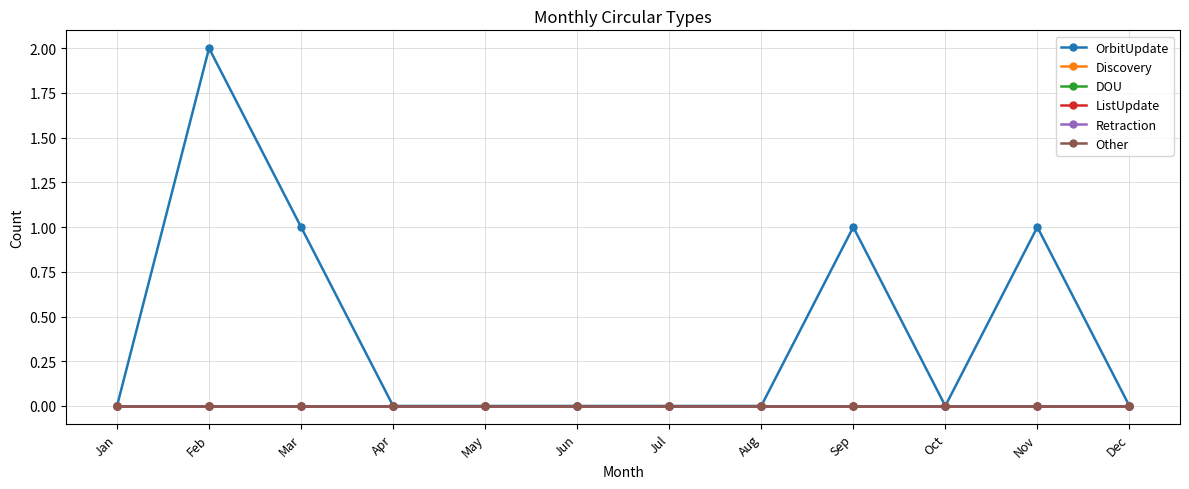

What is the difference between the highest and lowest values at Sep?

1